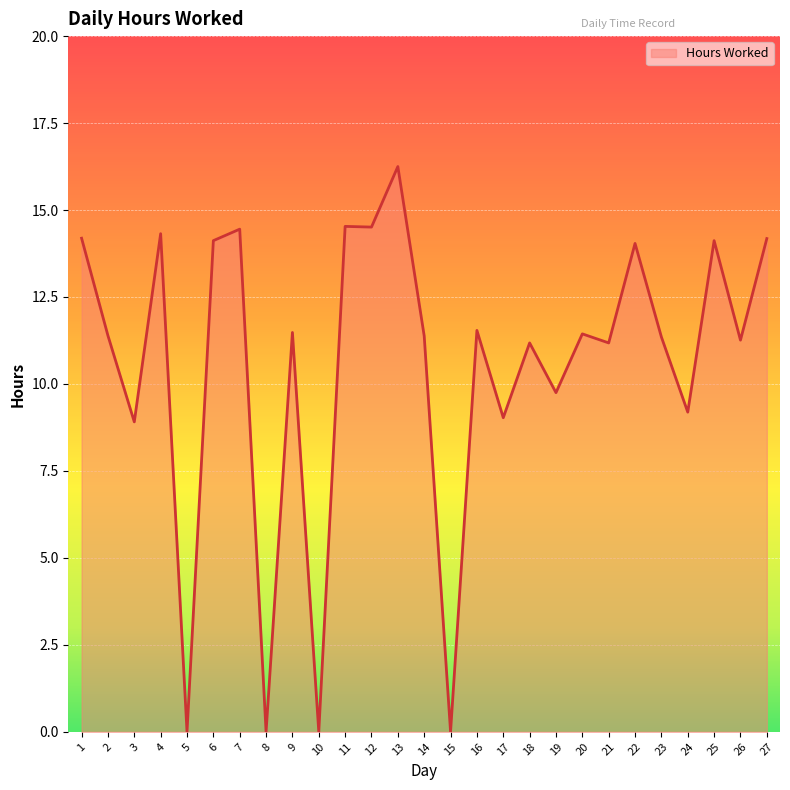

What is the change in value from 15 to 20?

+11.4